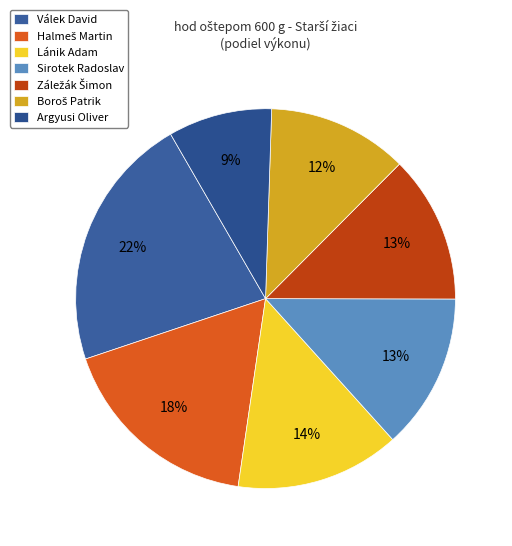

What portion of the pie excludes Boroš Patrik?

88.1%